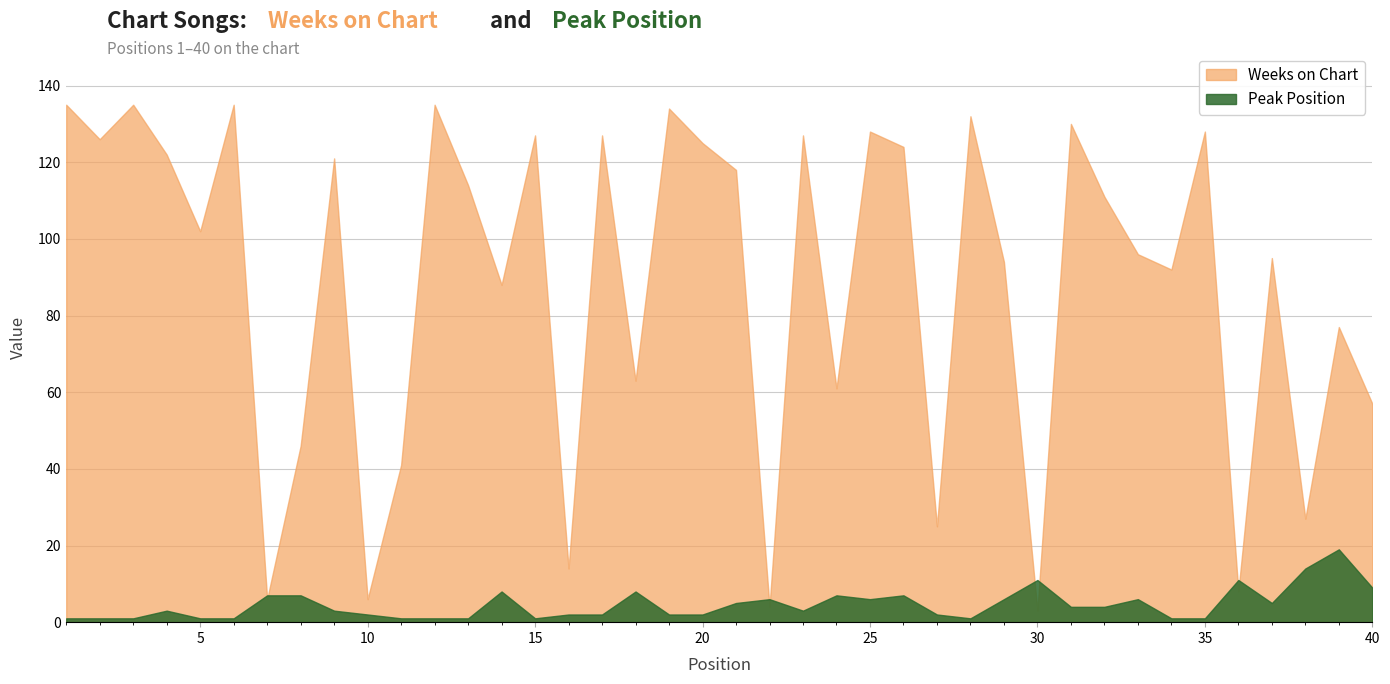

Where is the first local maximum for Weeks on Chart?

3